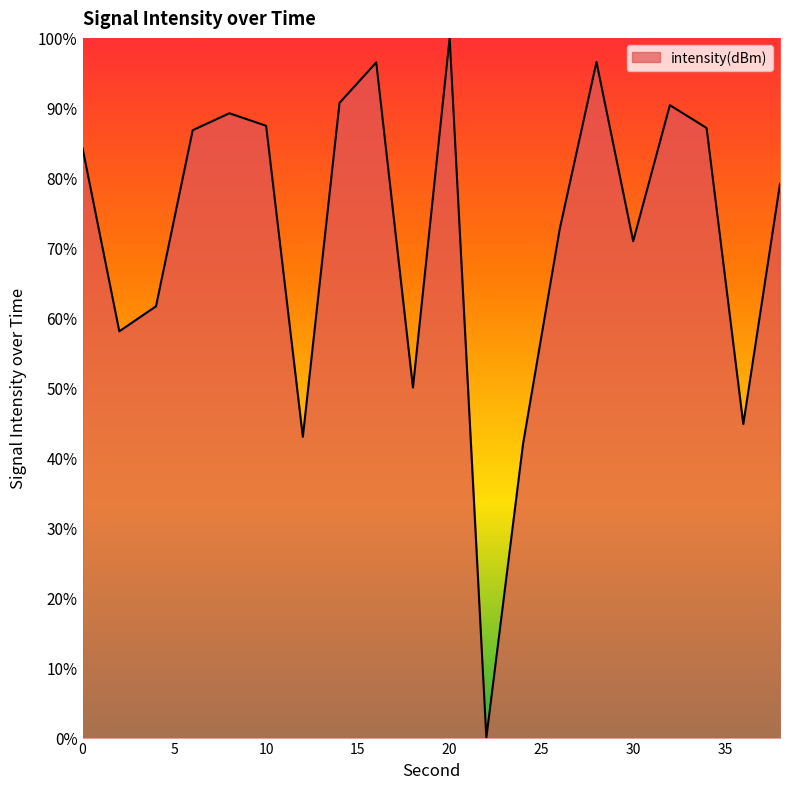

What is the difference between the maximum and minimum values?

100.0